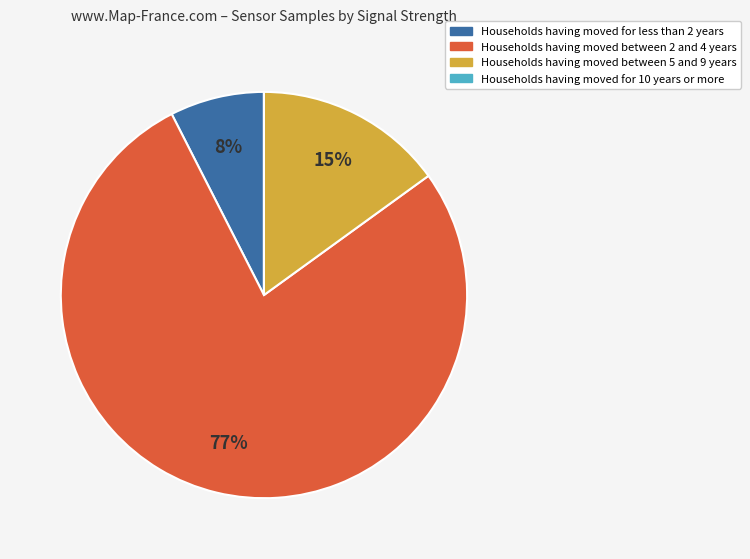

To the nearest percent, what is the average slice percentage?

25%